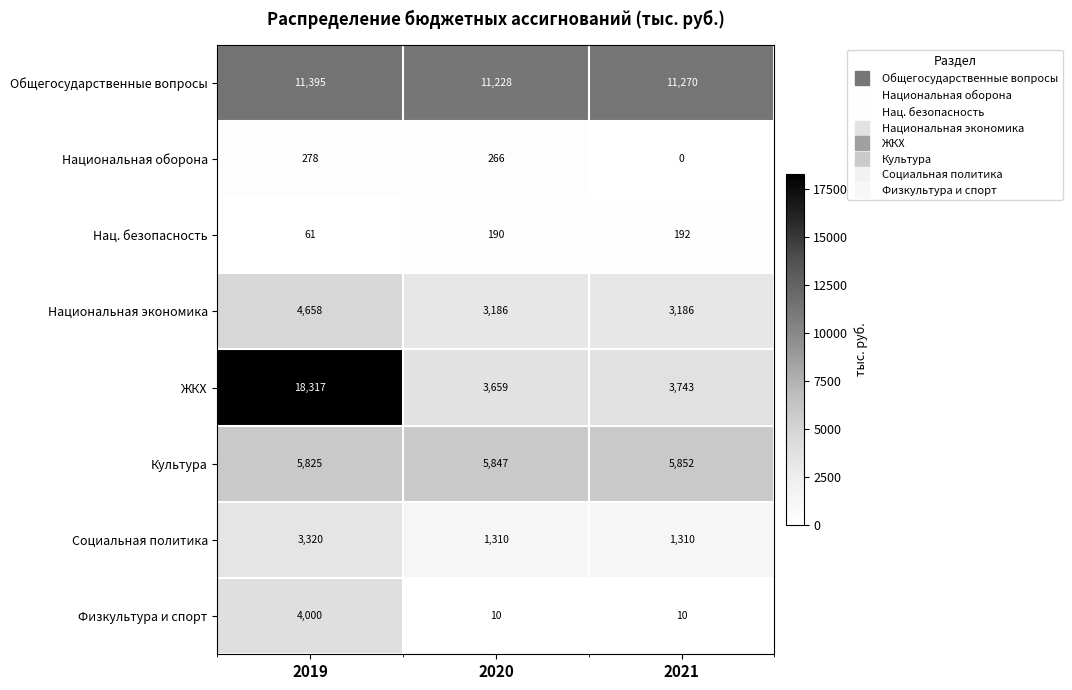

What is the difference between the Физкультура и спорт values at 2019 and 2020?

3990